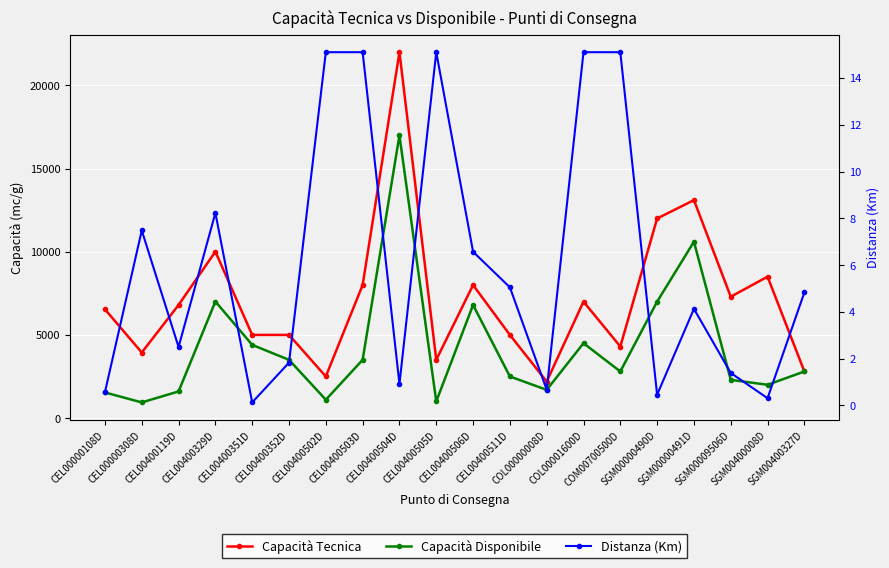

True or false: Capacità Disponibile and Capacità Tecnica cross at least once.

False